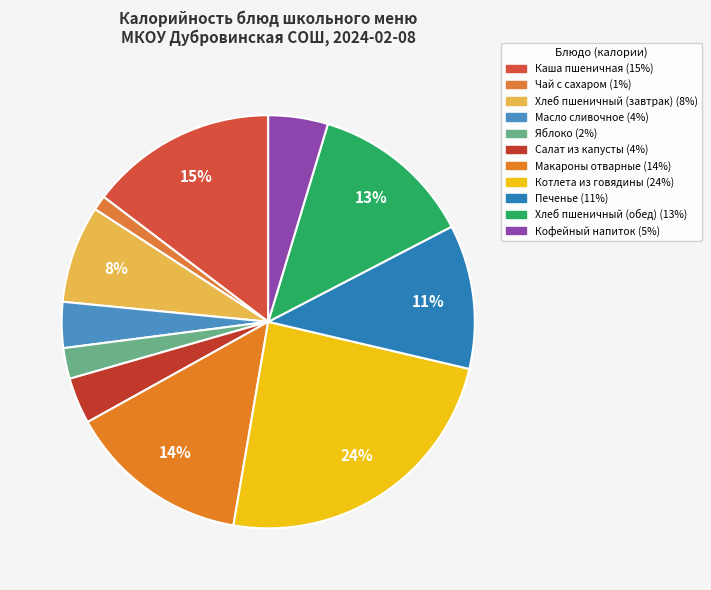

What is the change in value from Яблоко to Котлета из говядины?

+398.5